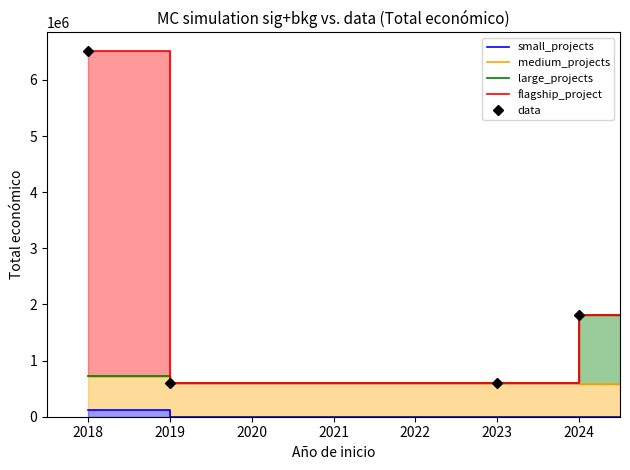

Where is the first local maximum for Total_economico?

2018